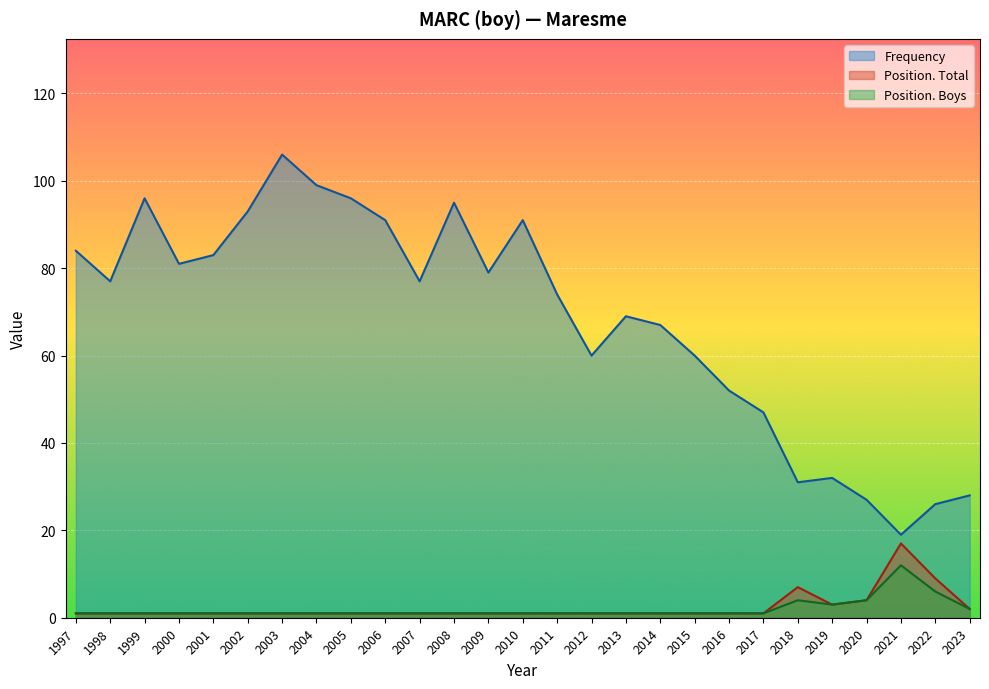

Which series has the largest range (max minus min)?

Frequency